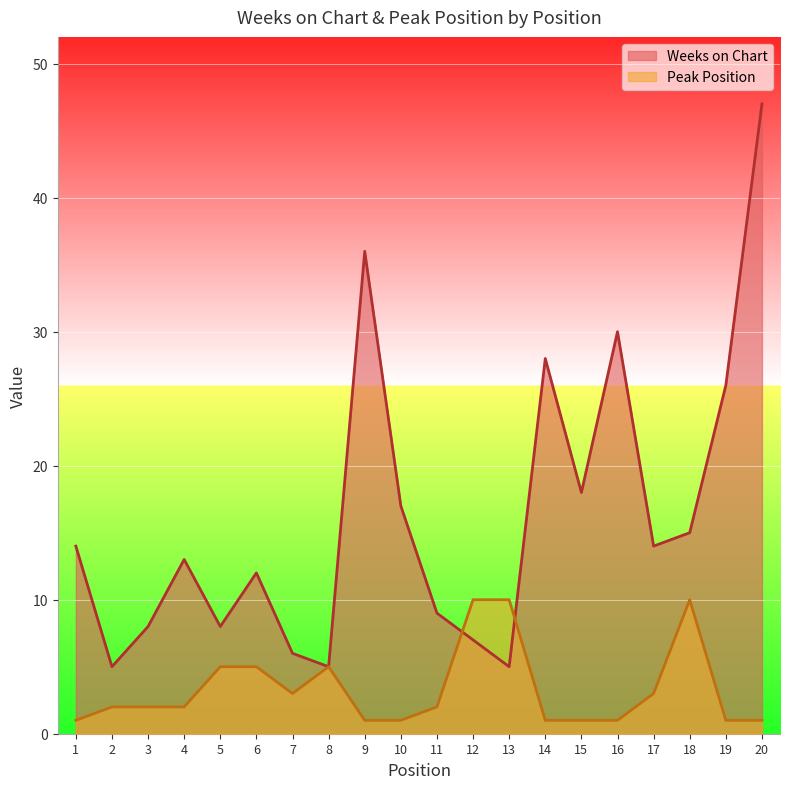

Reading left to right, transcribe all the data shown in this chart.

Weeks on Chart: 14	5	8	13	8	12	6	5	36	17	9	7	5	28	18	30	14	15	26	47
Peak Position: 1	2	2	2	5	5	3	5	1	1	2	10	10	1	1	1	3	10	1	1